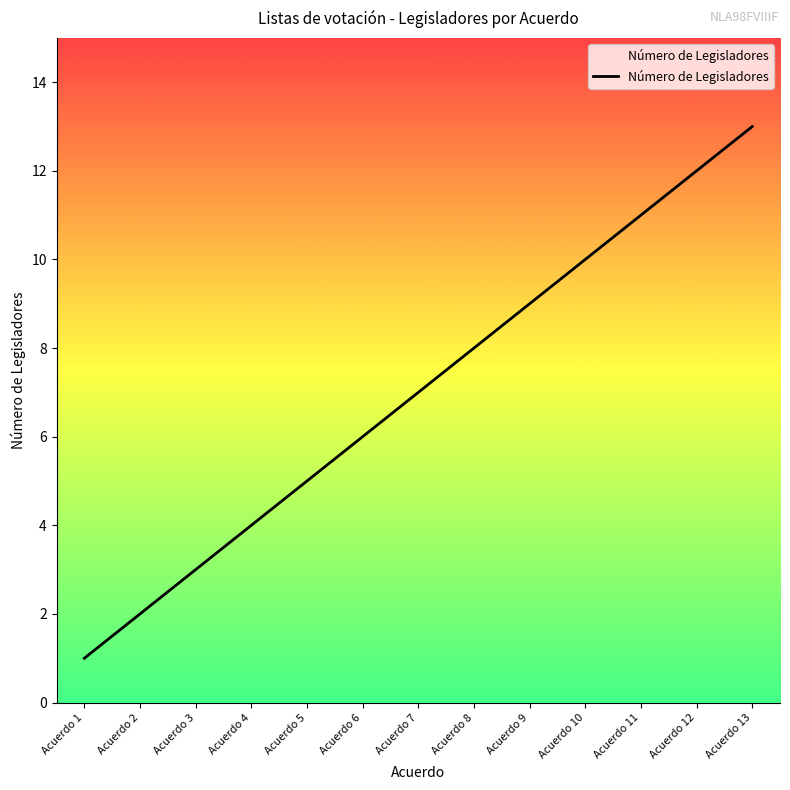

What value does the data have at Acuerdo 7?

7